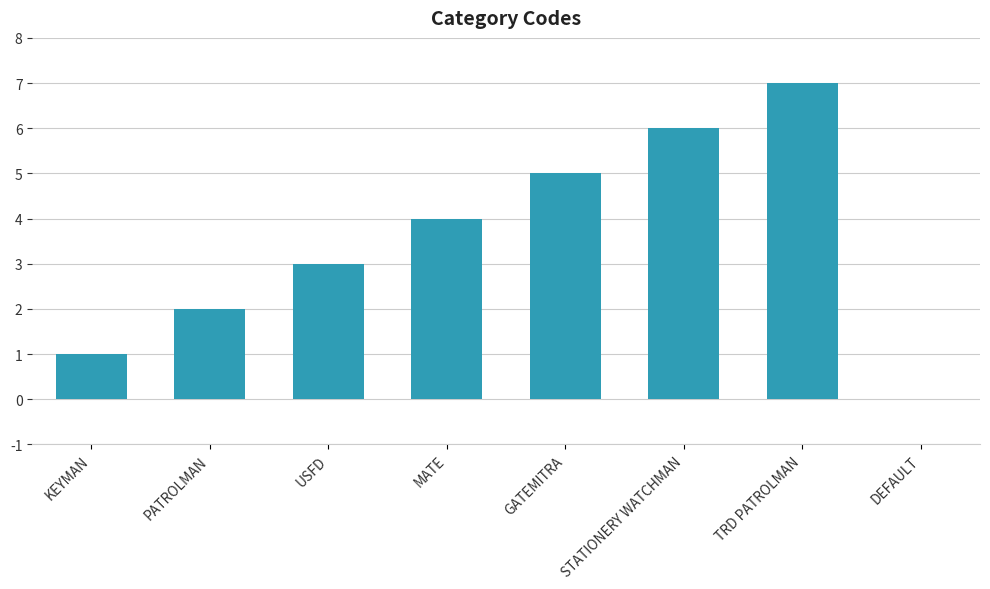

At which label is the value closest to 3?

USFD